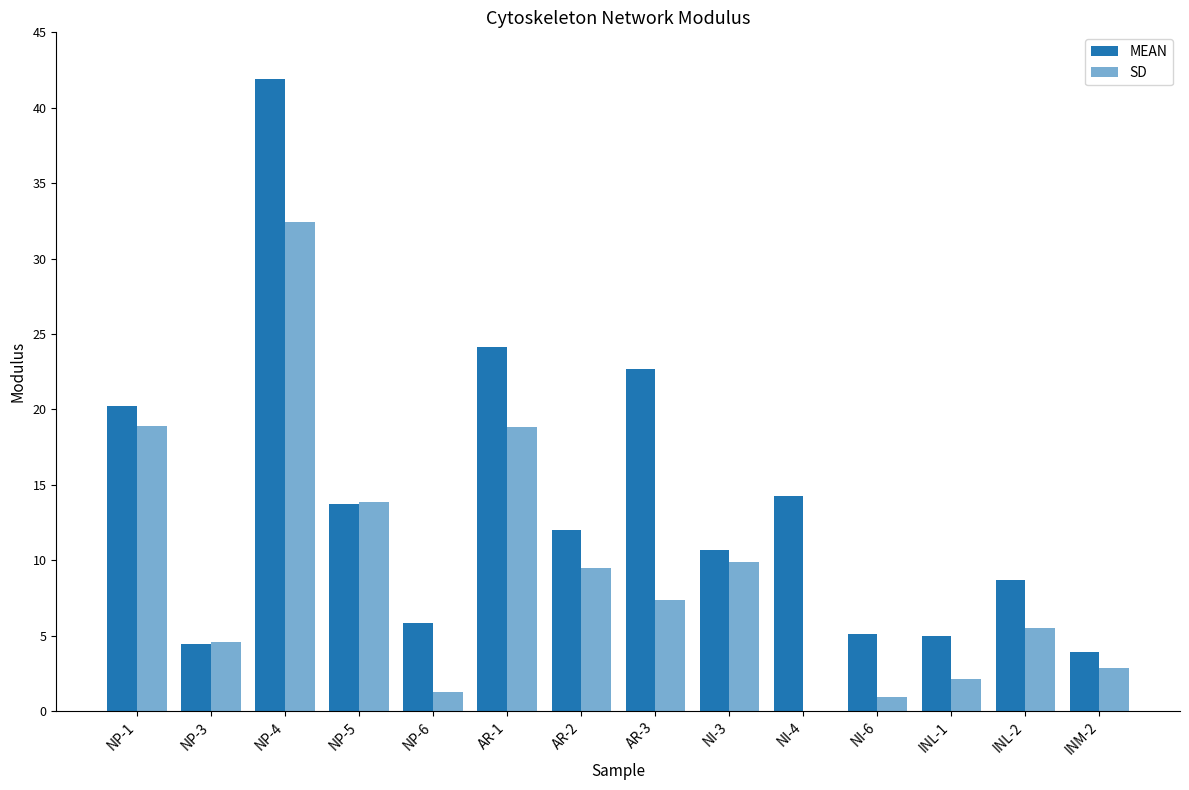

The SD series shows 6.4 at NP-3. True or false?

False